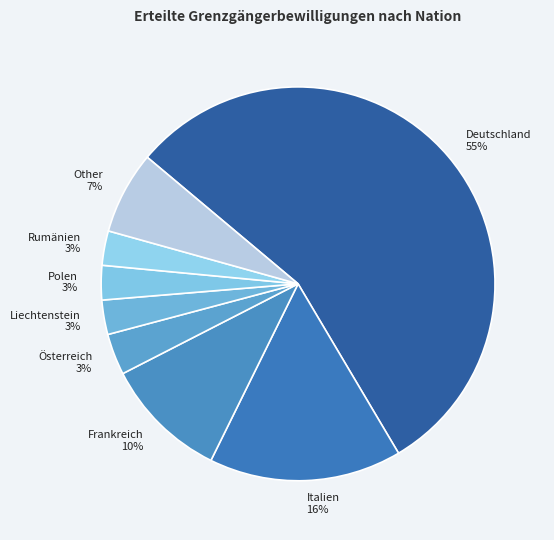

To the nearest percent, what percentage of the pie is Frankreich 10%?

10%